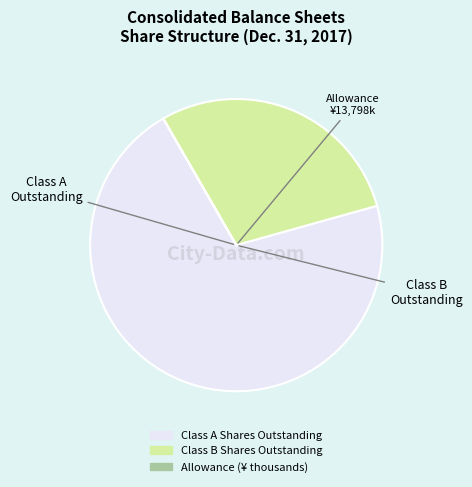

Does any single category account for the majority?

Yes